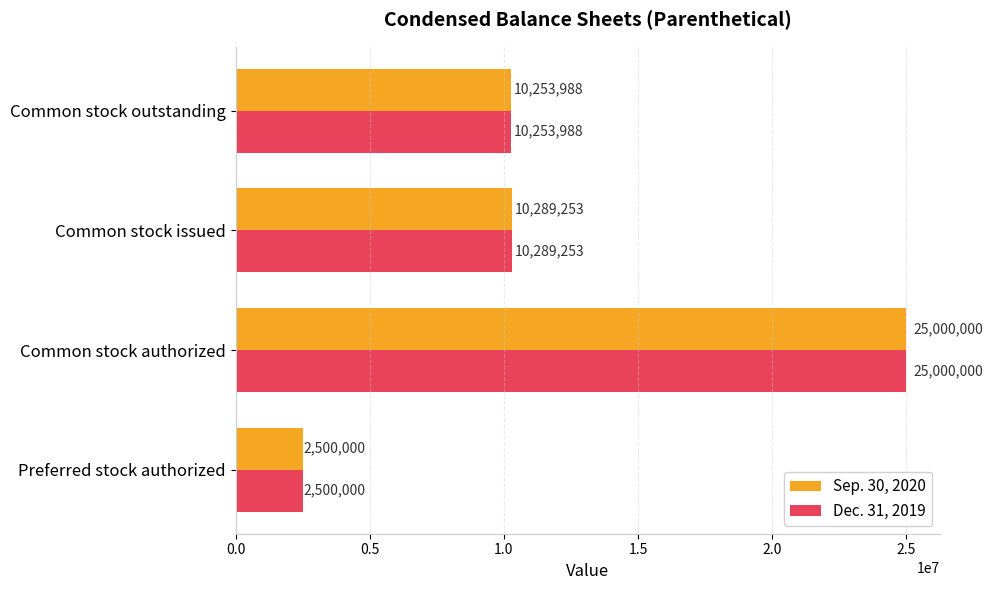

What is the difference between the second highest and second lowest values in the Sep. 30, 2020 series?

35265